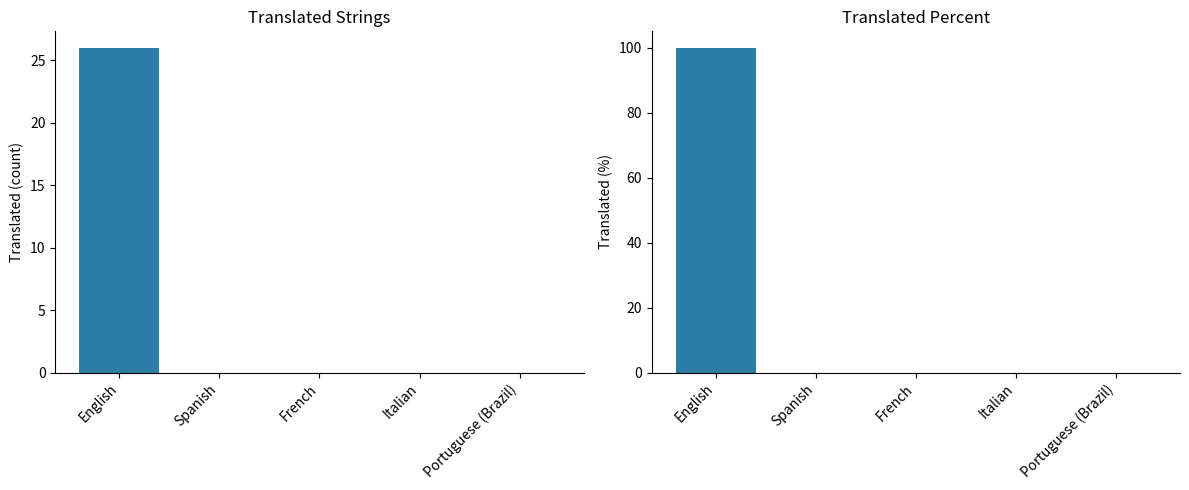

Which series has the largest range (max minus min)?

translated_percent